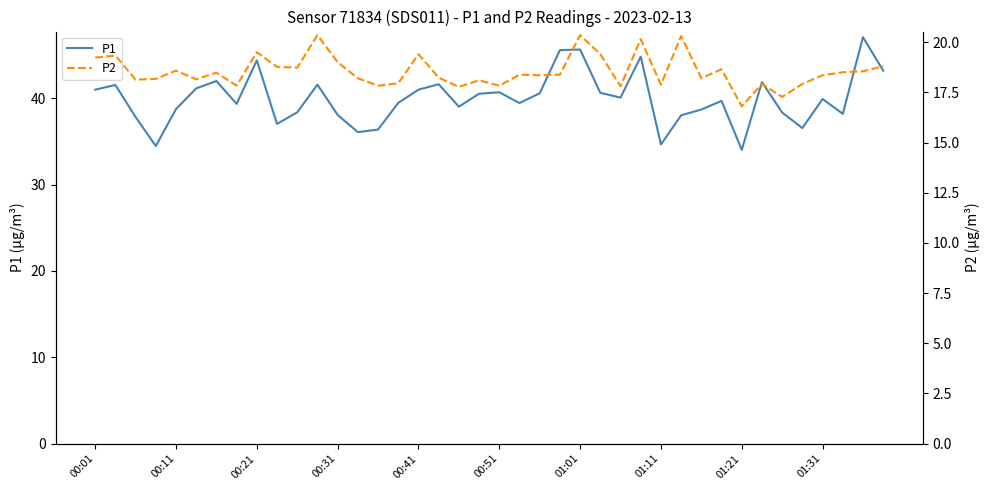

Which series has the largest total across all categories?

P1